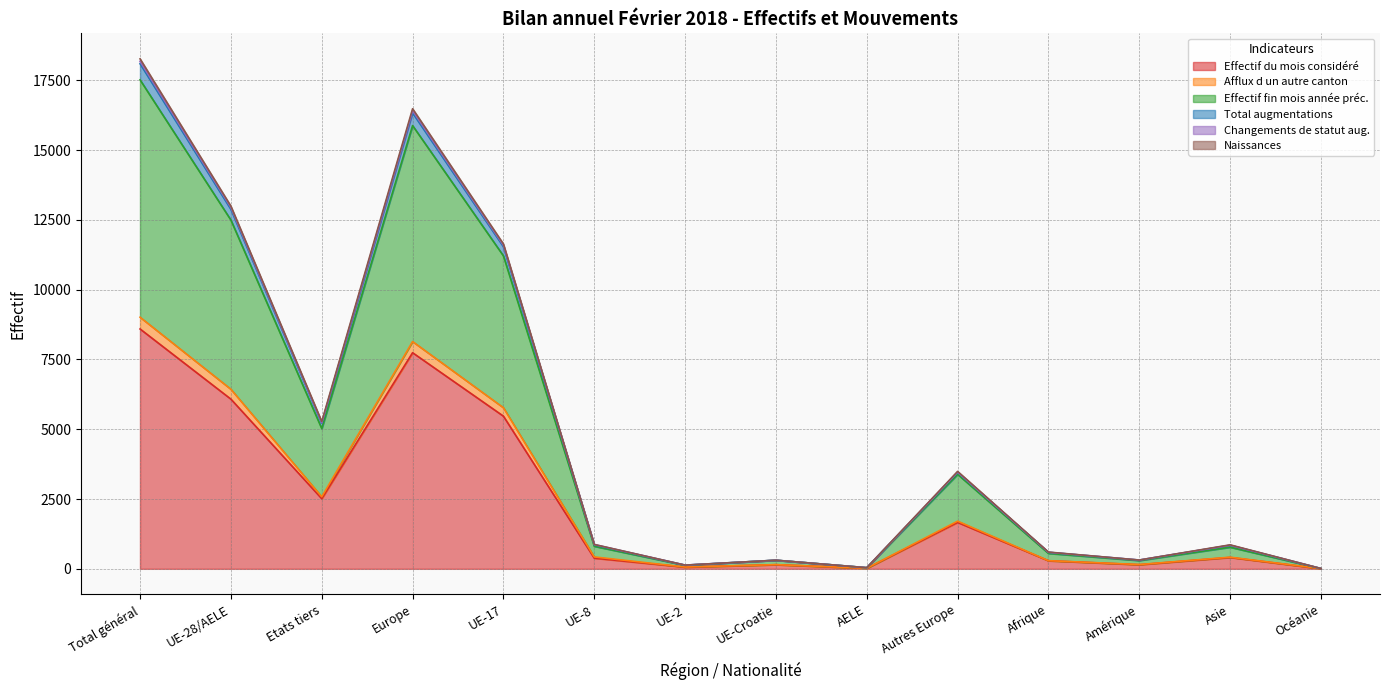

How many data points in Total augmentations are less than 873?

7